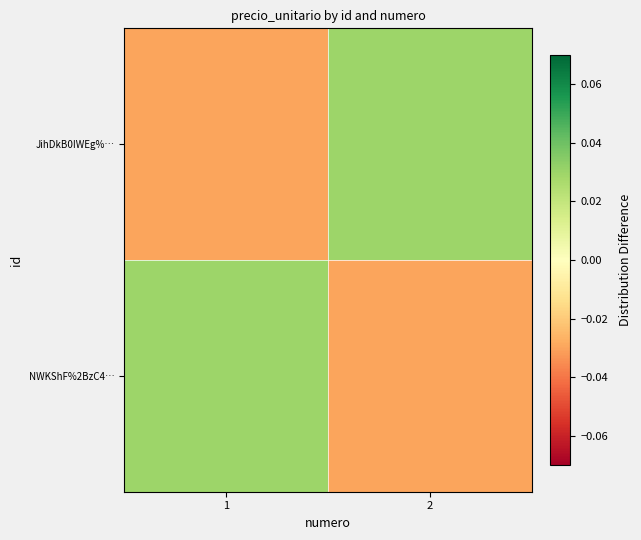

Which series has the largest range (max minus min)?

NWKShF%2BzC4…